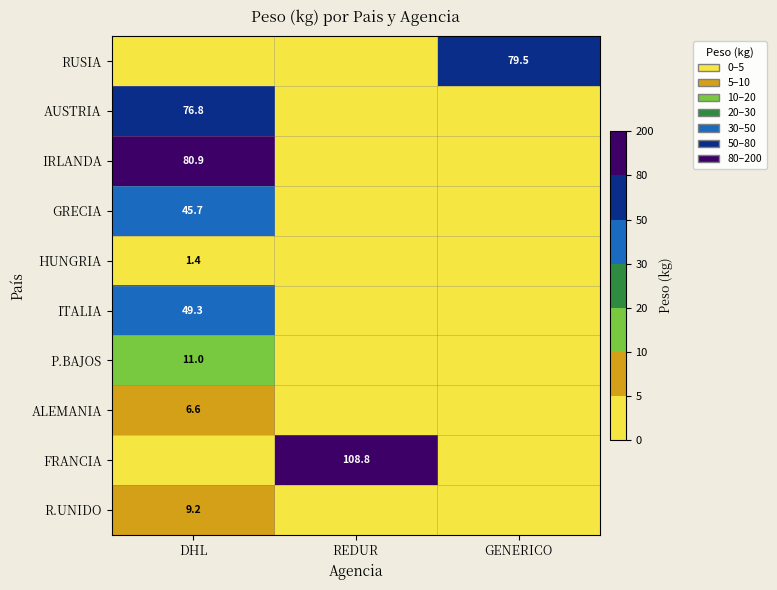

The P.BAJOS series shows 7.6 at DHL. True or false?

False